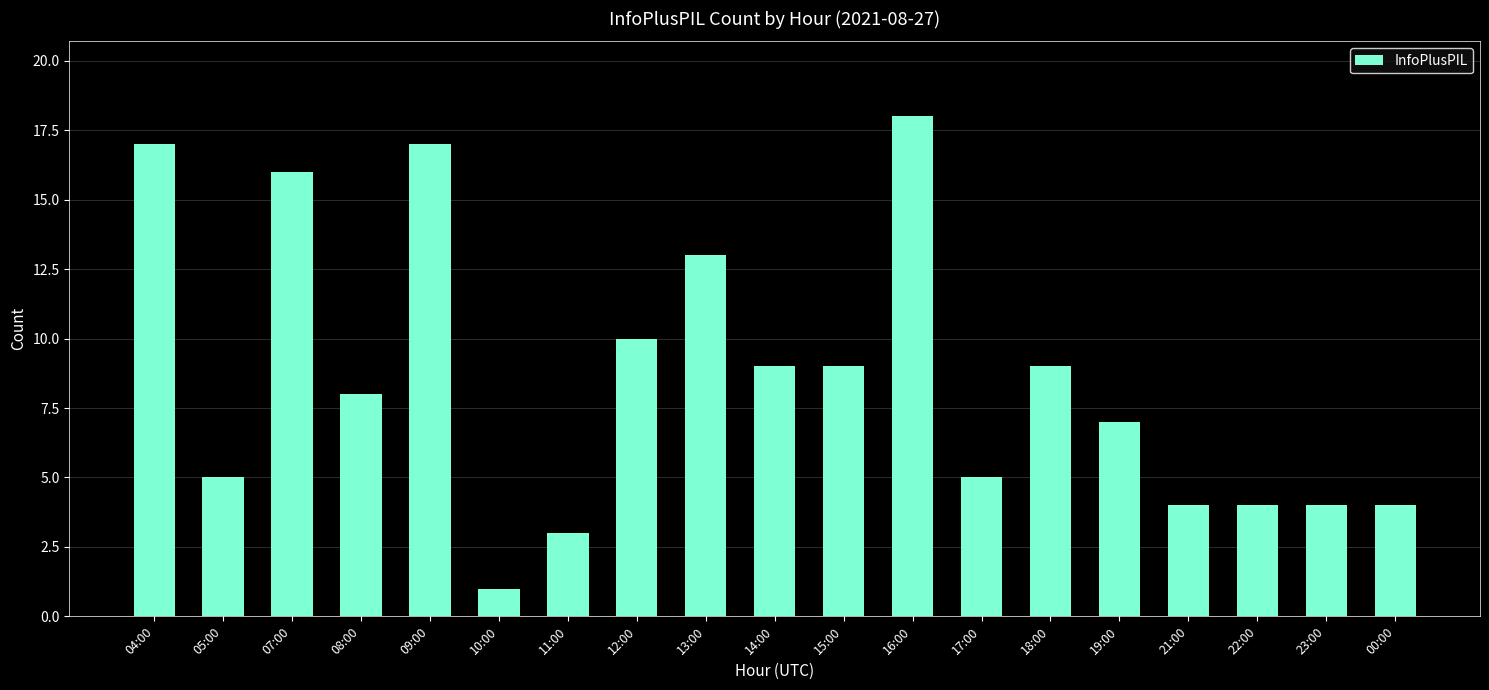

Reading right to left, transcribe all the data shown in this chart.

4	4	4	4	7	9	5	18	9	9	13	10	3	1	17	8	16	5	17